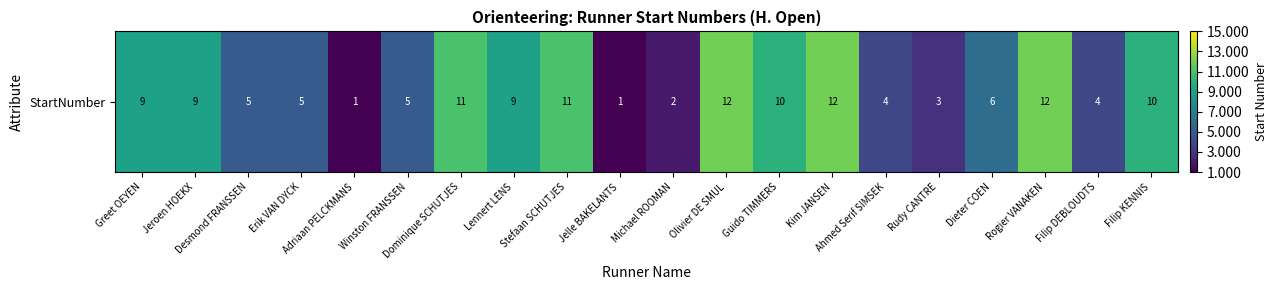

Where is the data nearest to the value 6?

Dieter COEN